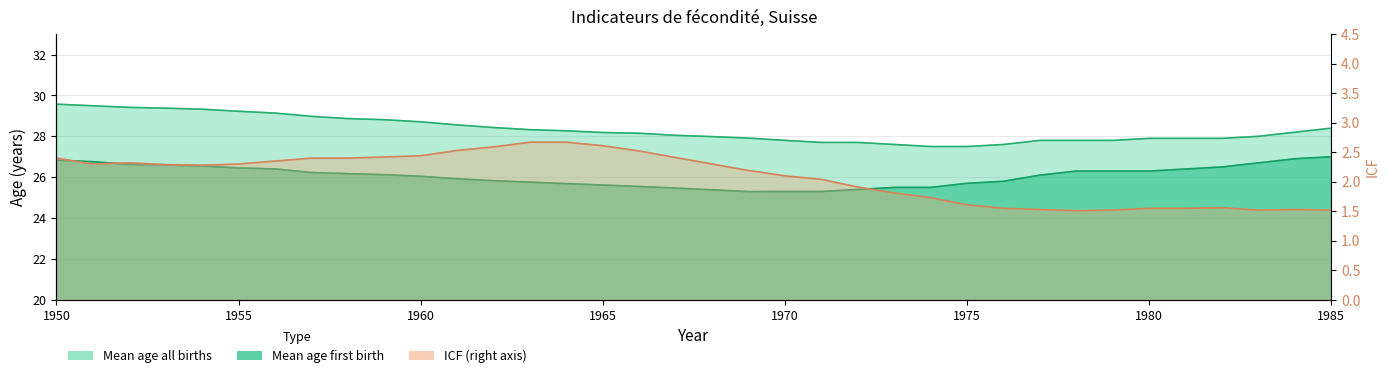

True or false: Mean age all births has more than 1 interior local peaks.

False